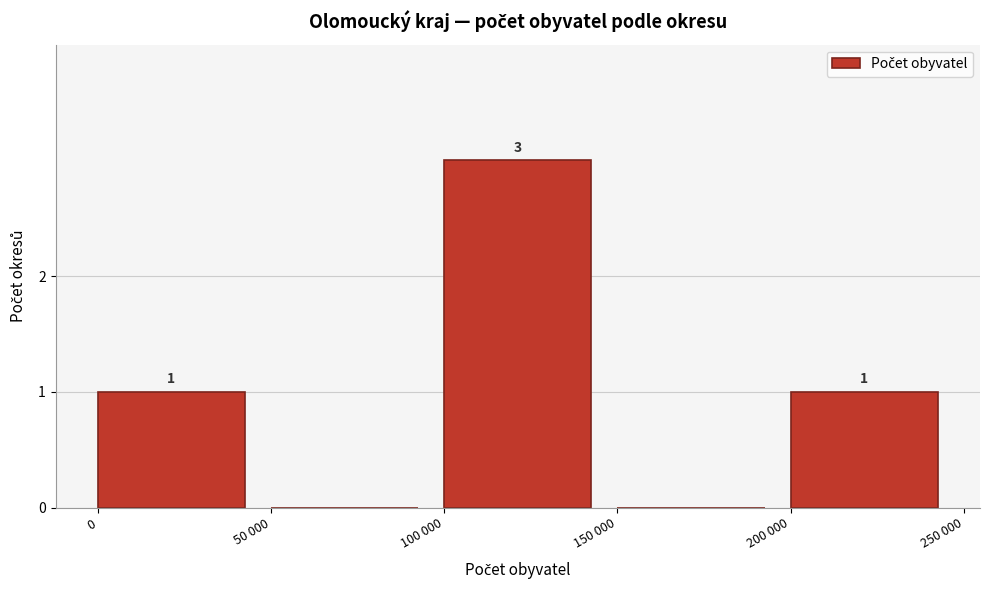

Reading left to right, what are all the values shown in this chart?

0=1	50 000=0	100 000=3	150 000=0	200 000=1